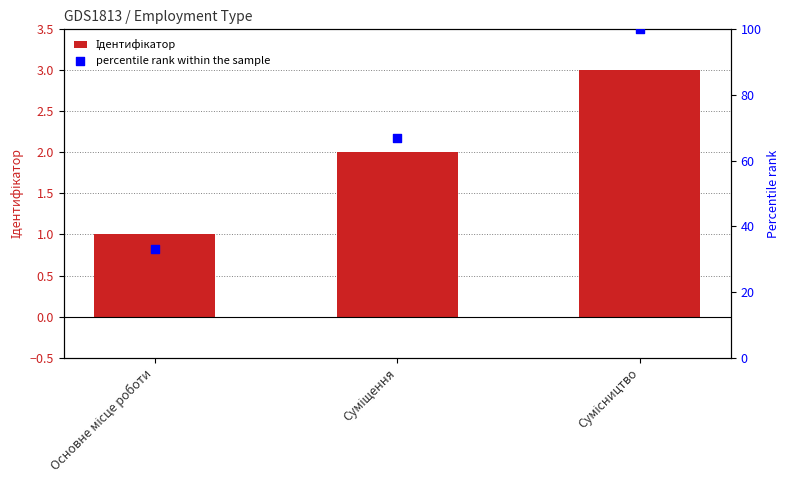

Which series contains the highest Y value?

percentile rank within the sample